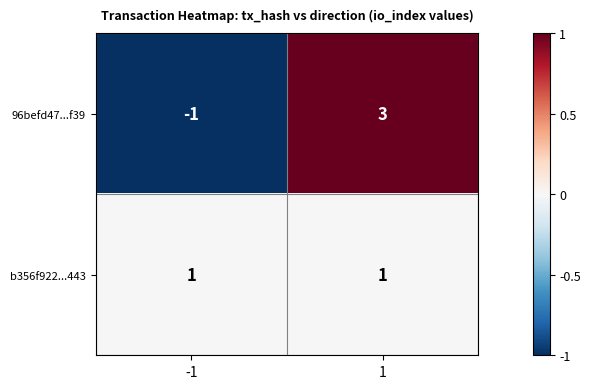

Is the value of b356f922...443 at 1 greater than the value of 96befd47...f39 at -1?

Yes